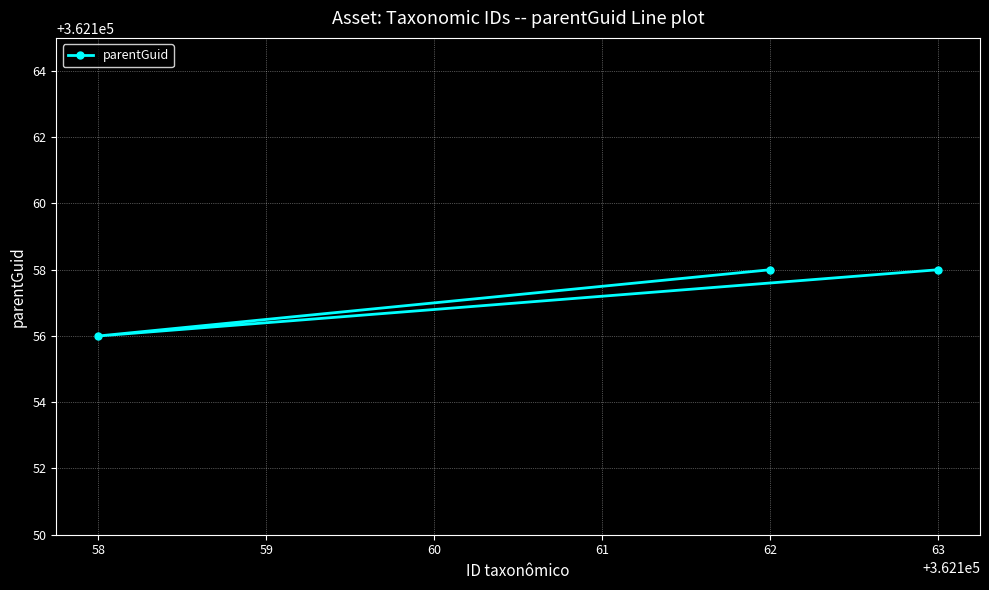

Reading left to right, transcribe all the data shown in this chart.

362156	362158	362158